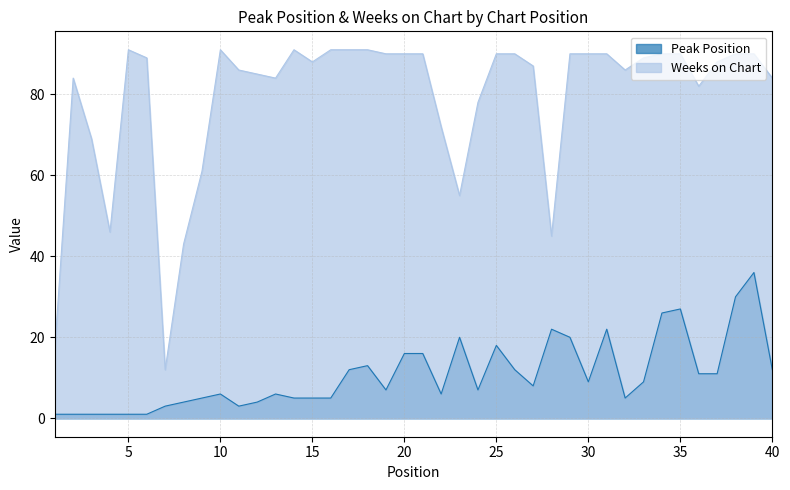

What is the value of the Weeks on Chart point at the 6th from the left?

89